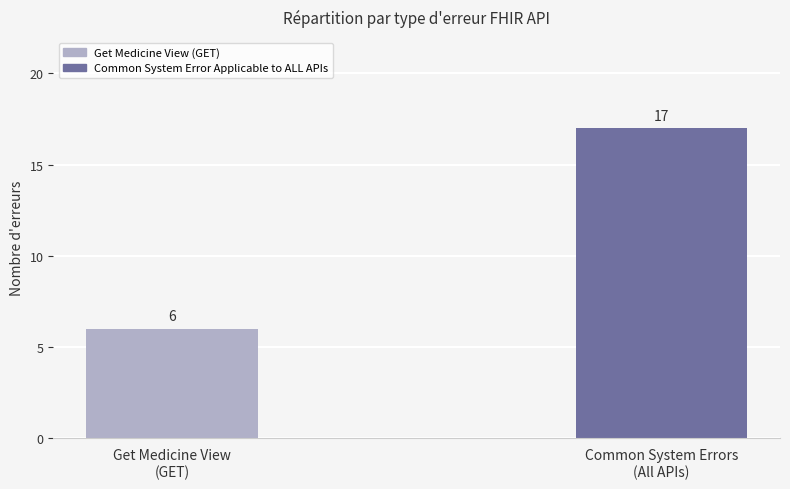

Is it true that the value at Get Medicine View
(GET) is 6?

True